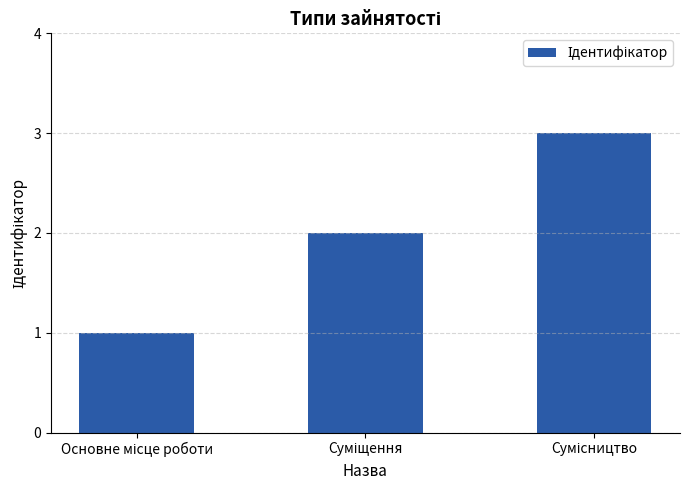

What is the greatest value displayed?

3